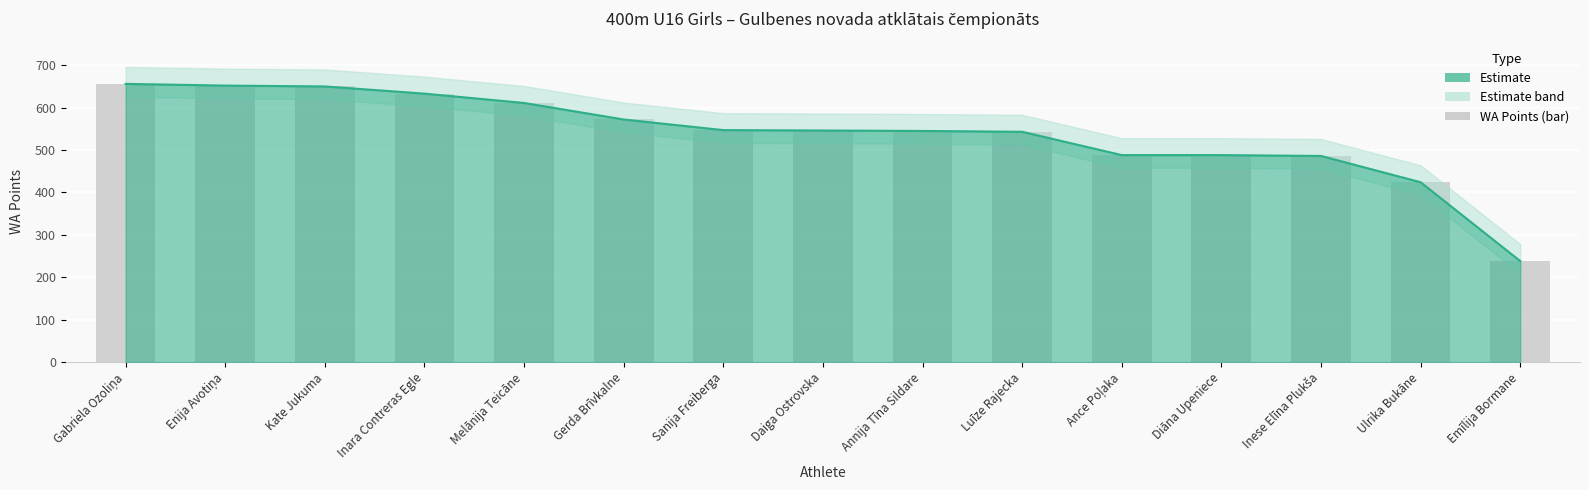

List the labels in order of value, smallest first.

Emīlija Bormane, Ulrika Bukāne, Inese Elīna Plukša, Ance Poļaka, Diāna Upeniece, Luīze Rajecka, Annija Tīna Sildare, Daiga Ostrovska, Sanija Freiberga, Gerda Brīvkalne, Melānija Teicāne, Inara Contreras Egle, Kate Jukuma, Enija Avotiņa, Gabriela Ozoliņa